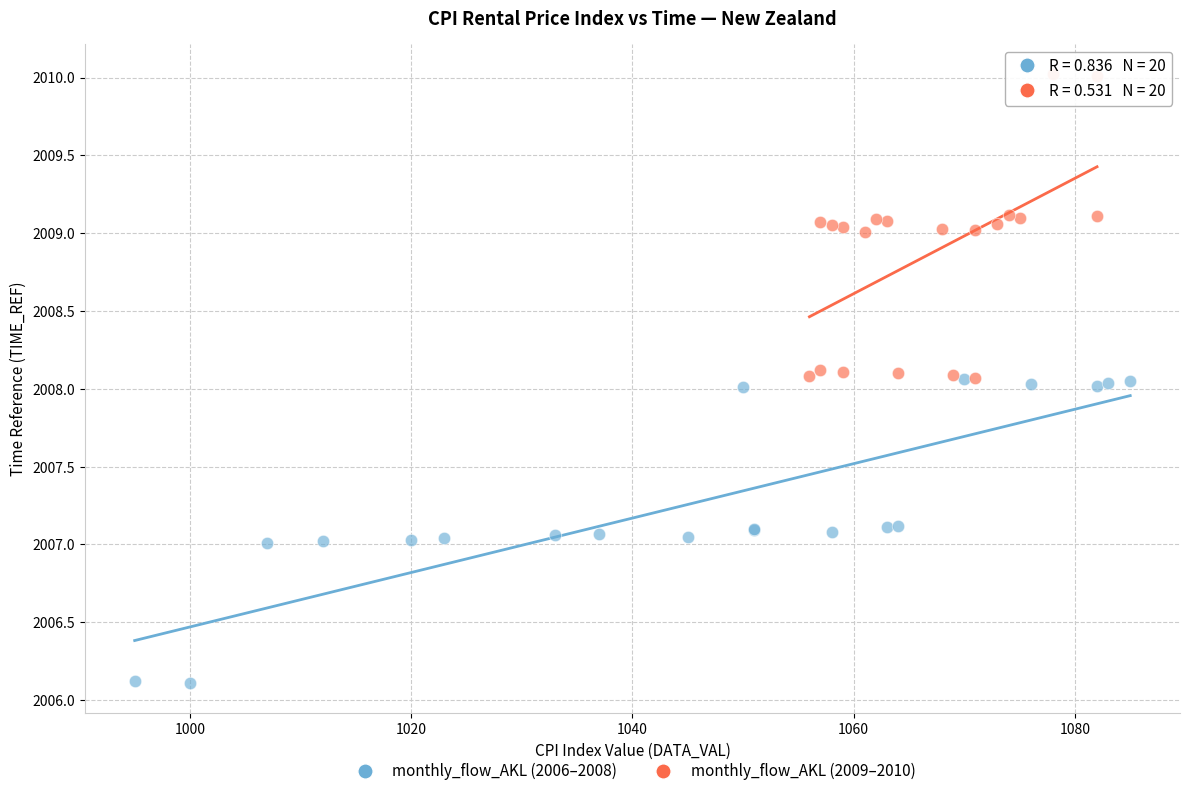

Which series reaches the maximum Y coordinate?

monthly_flow_AKL (2009–2010)